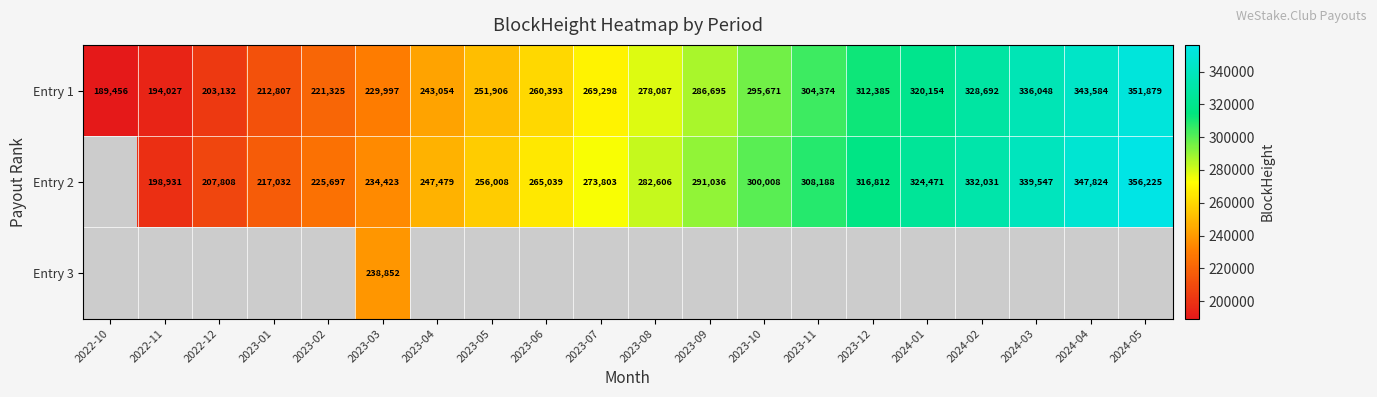

What is the sum of the Entry 1 values at 2023-06 and 2024-04?

603977